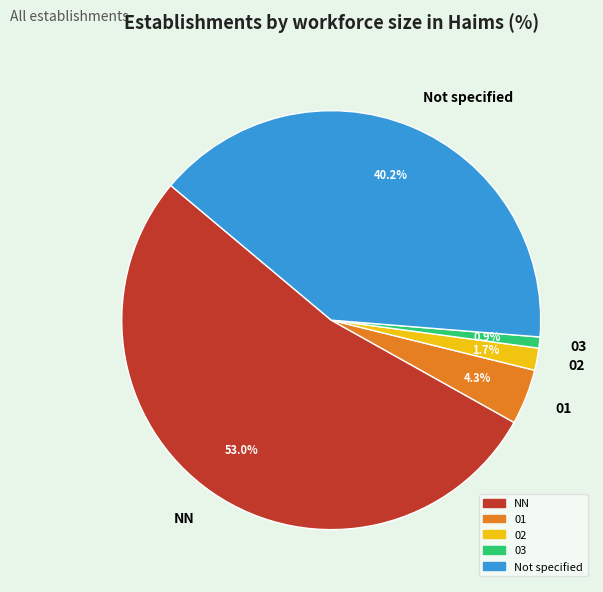

To the nearest percent, what is the combined percentage of 02 and NN?

55%